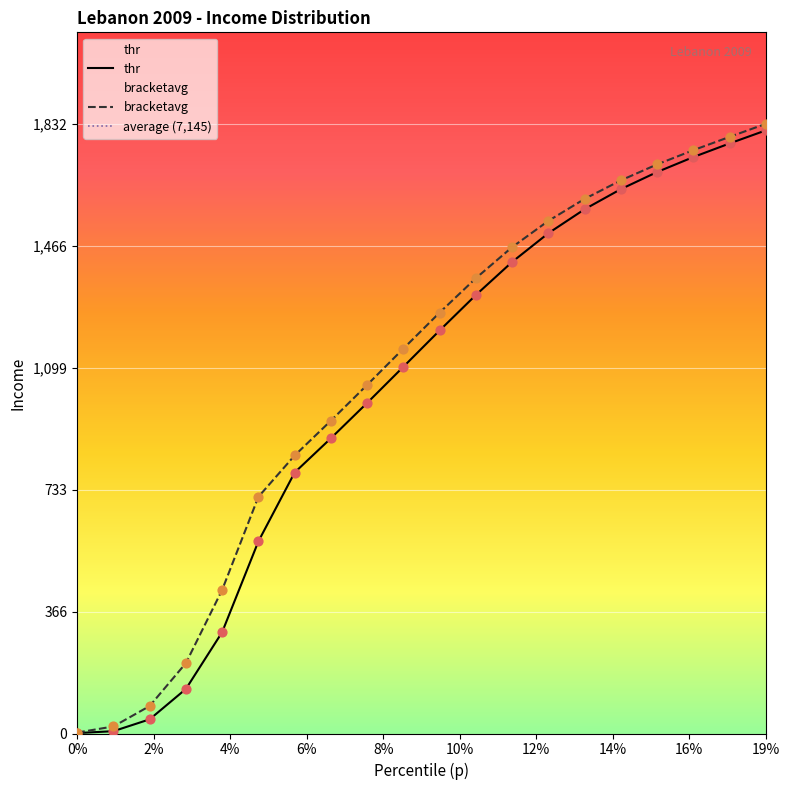

What are all the series names shown in the legend?

thr, bracketavg